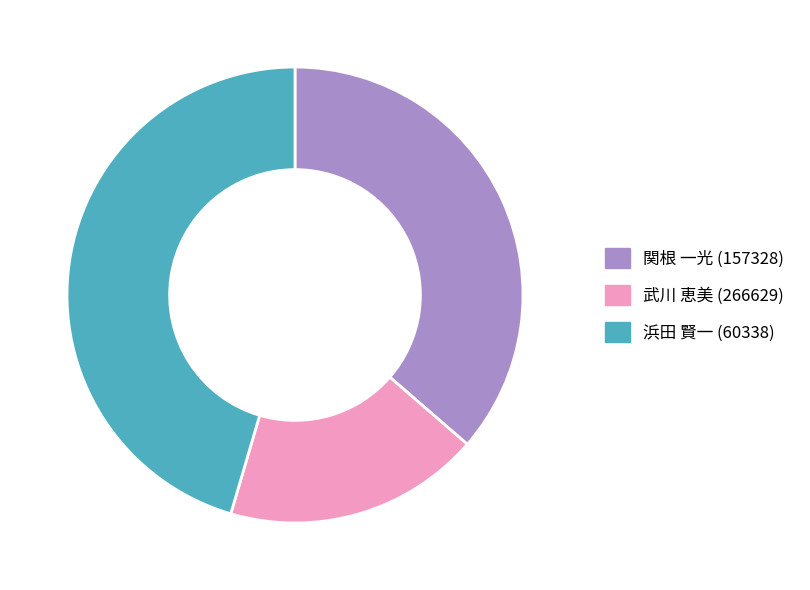

Does 武川 恵美 (266629) represent more than half of the total?

No